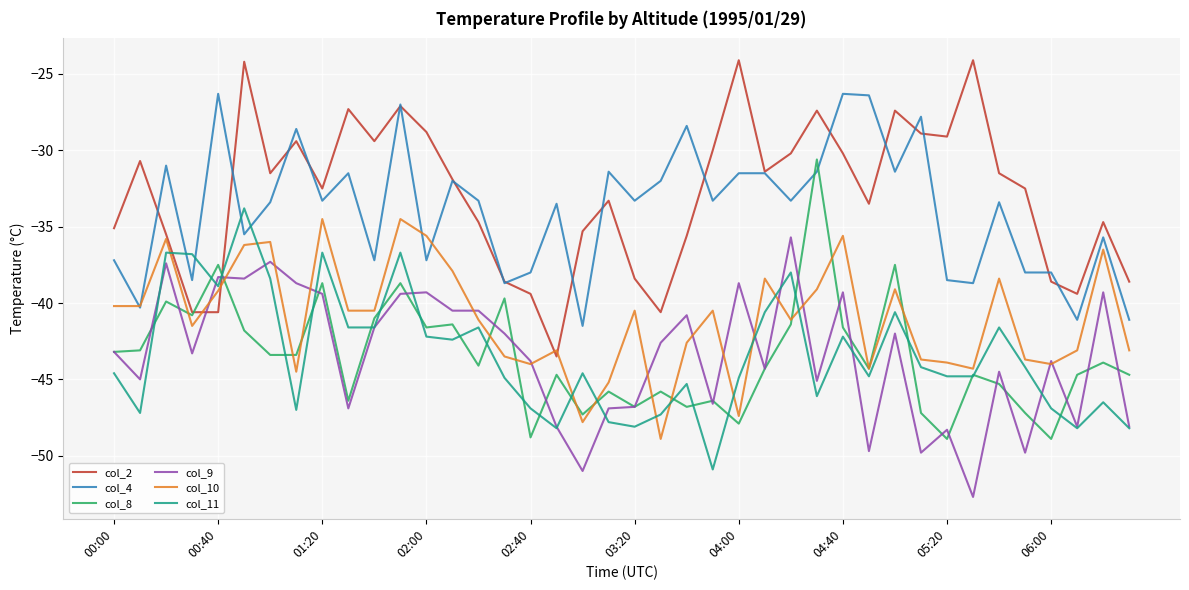

What is the maximum value shown in the chart?

-24.1